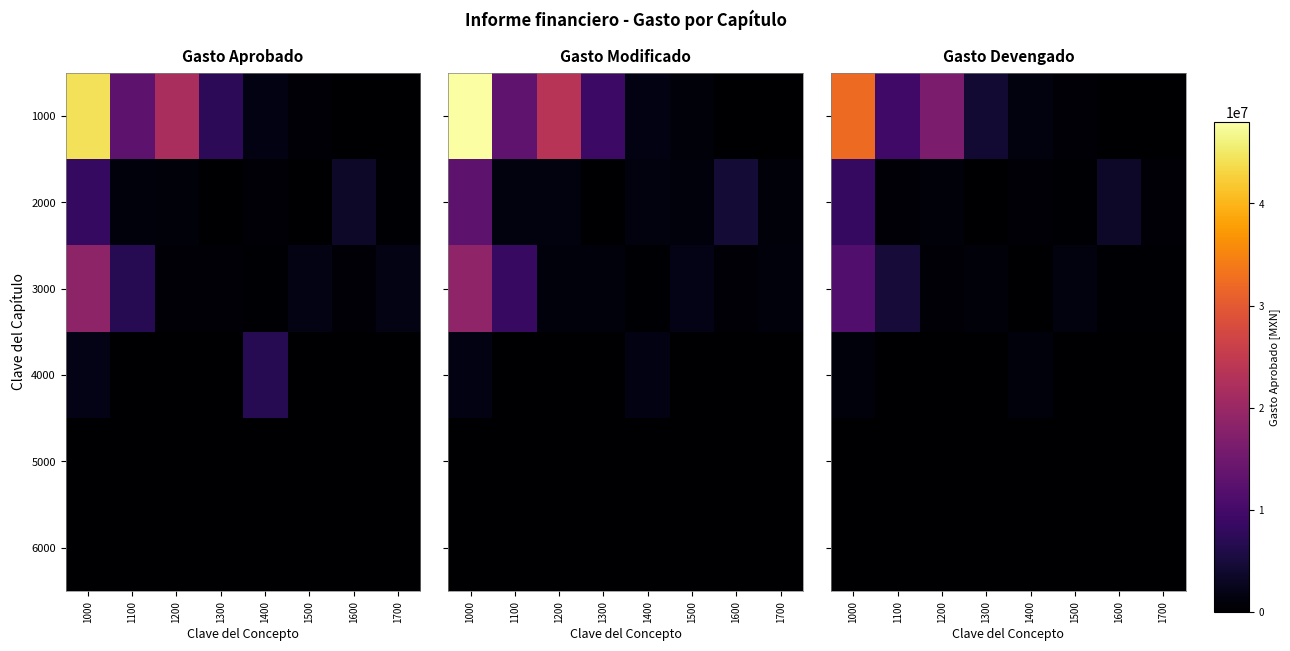

Is the value of 5000 at 1100 greater than the value of 4000 at 1000?

No